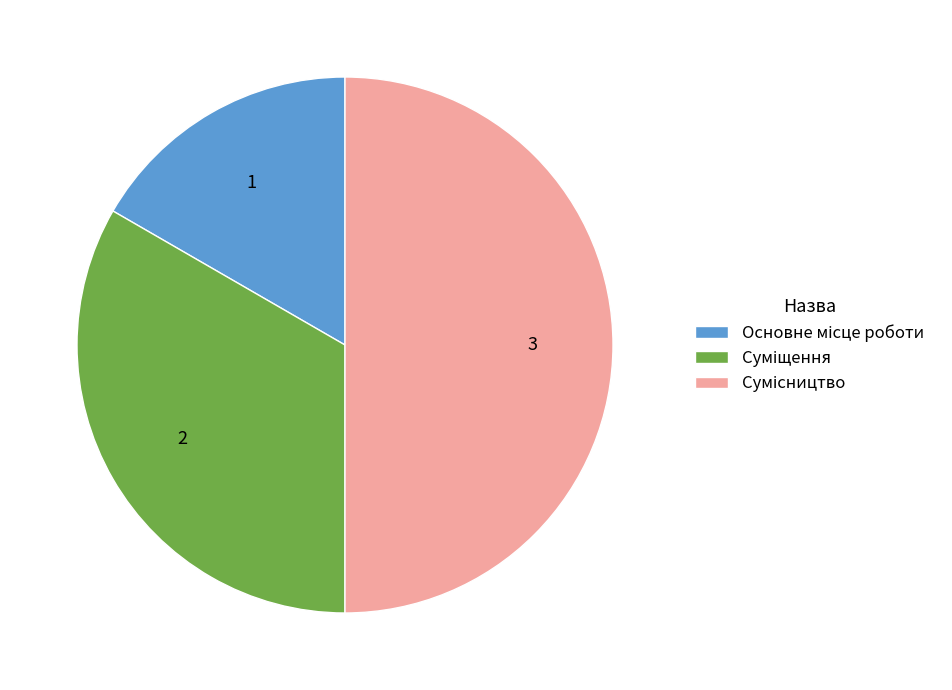

How many slices are in this pie chart?

3